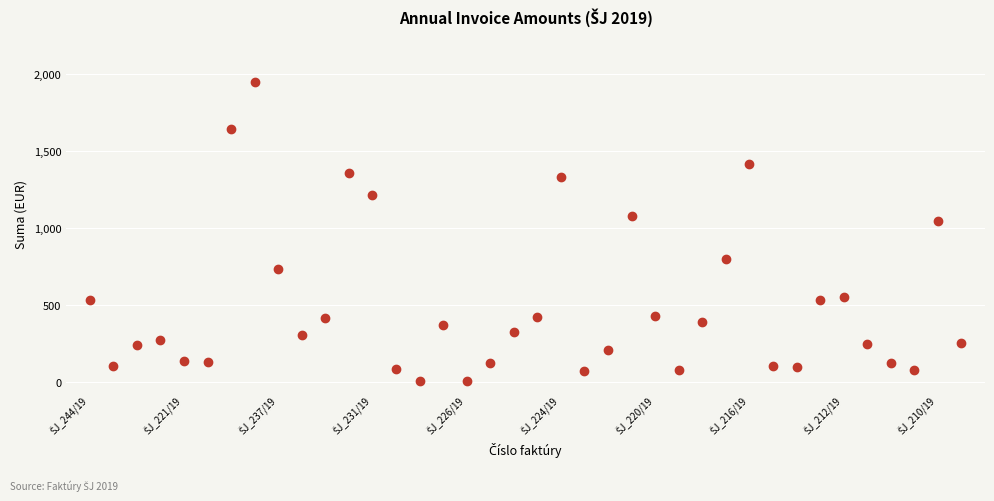

What is the range of Y values (max minus min)?

1935.1